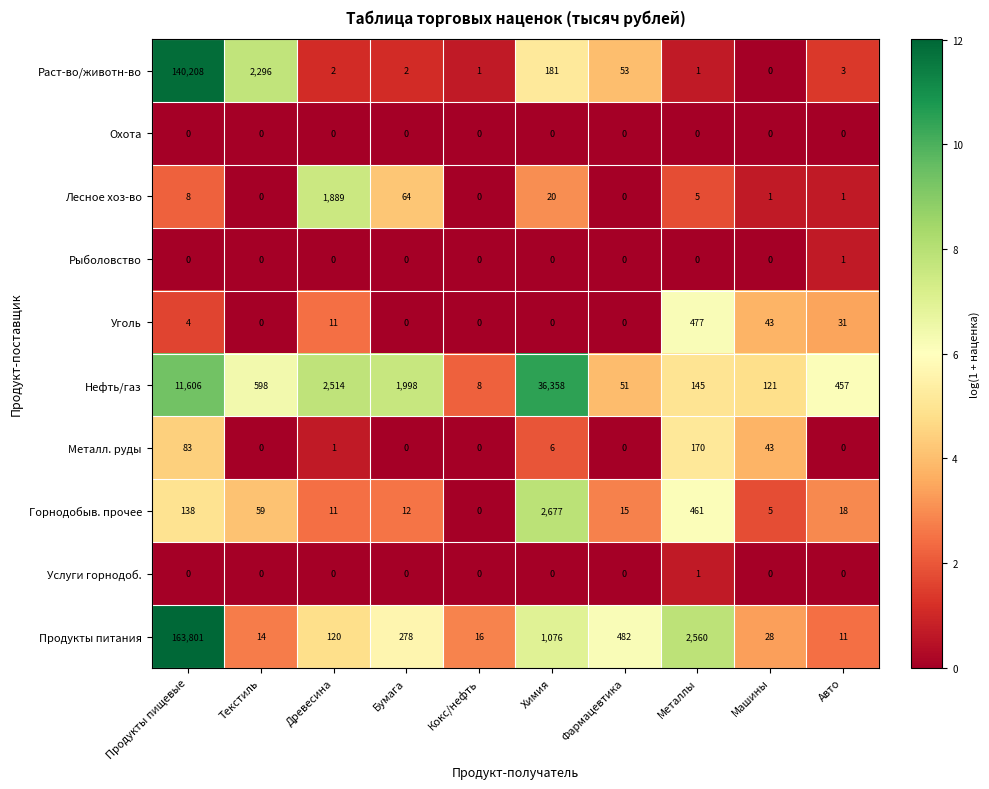

List the labels in order of Продукты питания value, largest first.

Продукты пищевые, Металлы, Химия, Фармацевтика, Бумага, Древесина, Машины, Кокс/нефть, Текстиль, Авто